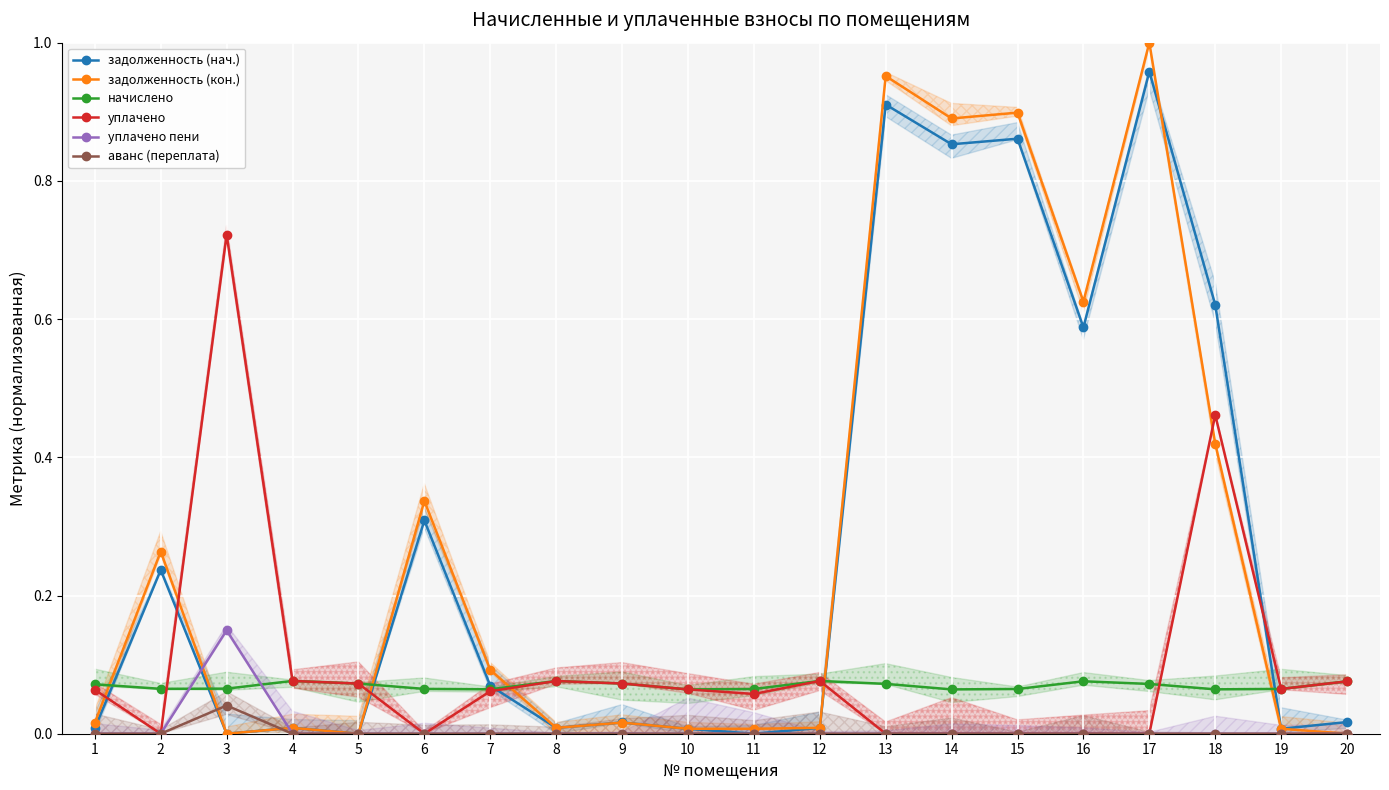

Where is the first local minimum for начислено?

2